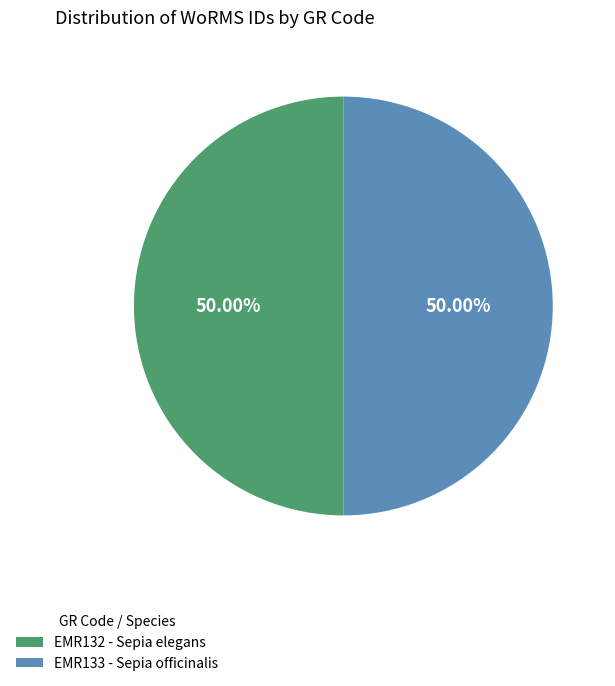

Combined, what portion of the pie is EMR133 - Sepia officinalis and EMR132 - Sepia elegans?

100.0%